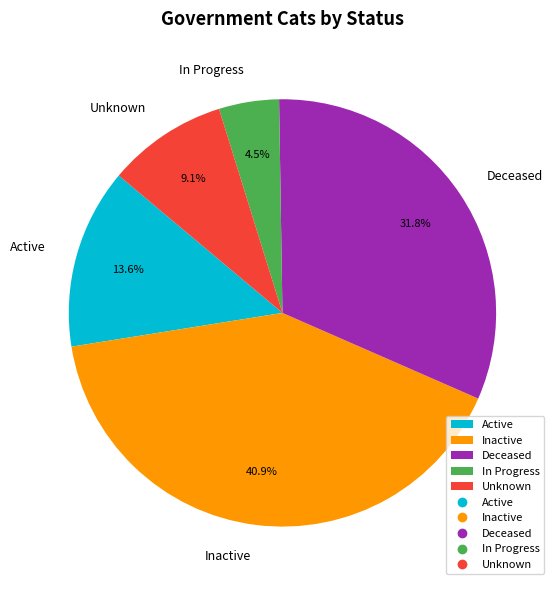

Rank the categories by value from lowest to highest.

In Progress, Unknown, Active, Deceased, Inactive